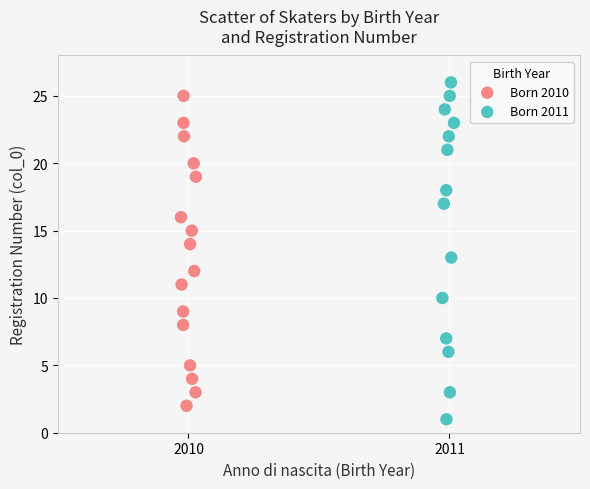

Which series has the widest spread of Y values?

Born 2011